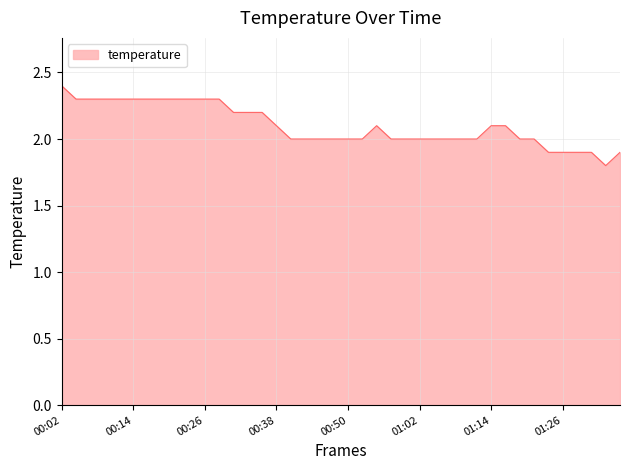

Reading right to left, transcribe all the data shown in this chart.

1.9	1.8	1.9	1.9	1.9	1.9	2.0	2.0	2.1	2.1	2.0	2.0	2.0	2.0	2.0	2.0	2.0	2.1	2.0	2.0	2.0	2.0	2.0	2.0	2.1	2.2	2.2	2.2	2.3	2.3	2.3	2.3	2.3	2.3	2.3	2.3	2.3	2.3	2.3	2.4